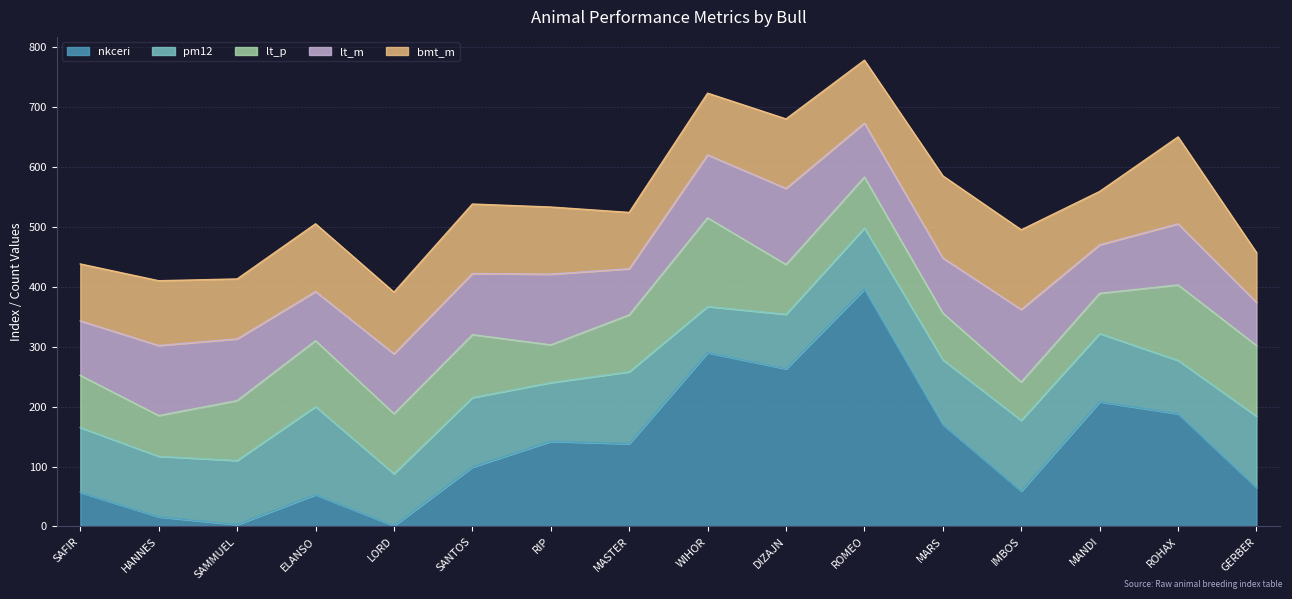

Is it true that lt_m equals 63 at SANTOS?

False